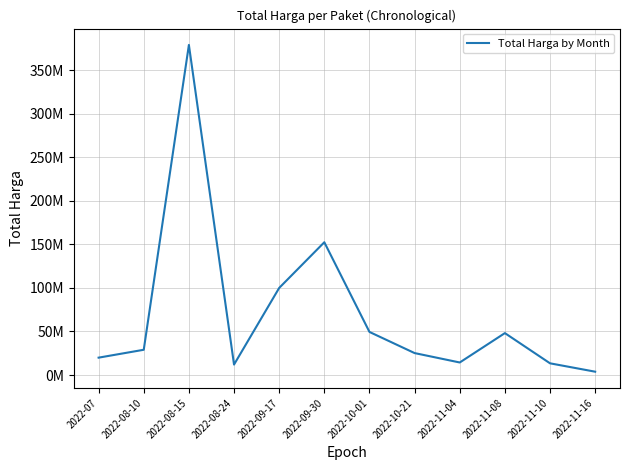

What is the maximum value shown in the chart?

379075000